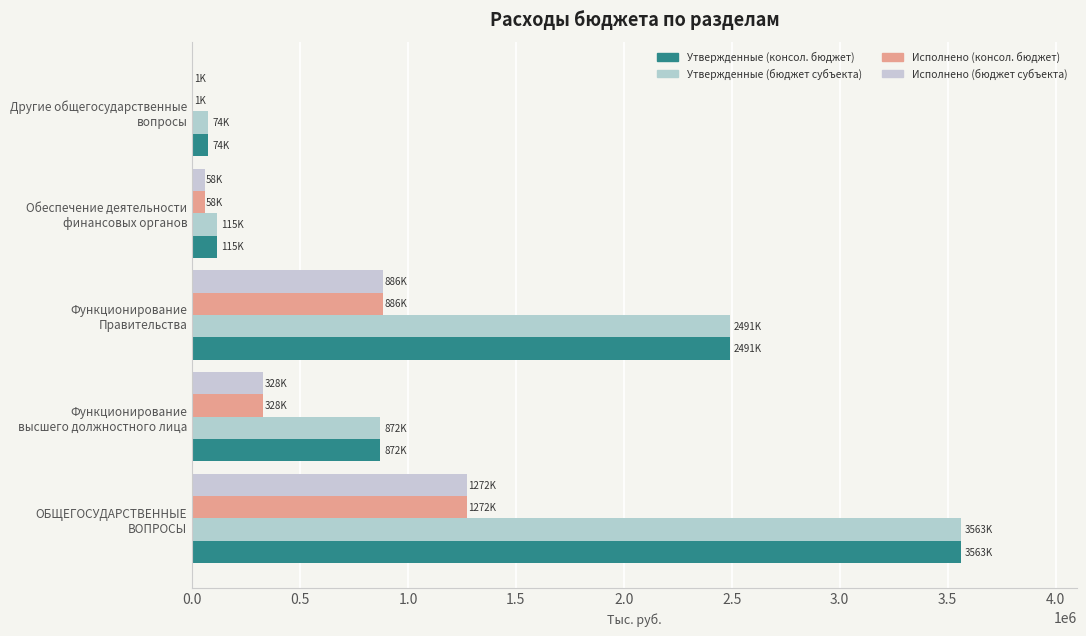

What is the value of the Исполнено (консол. бюджет) bar at the 4th from the left?

57735.0